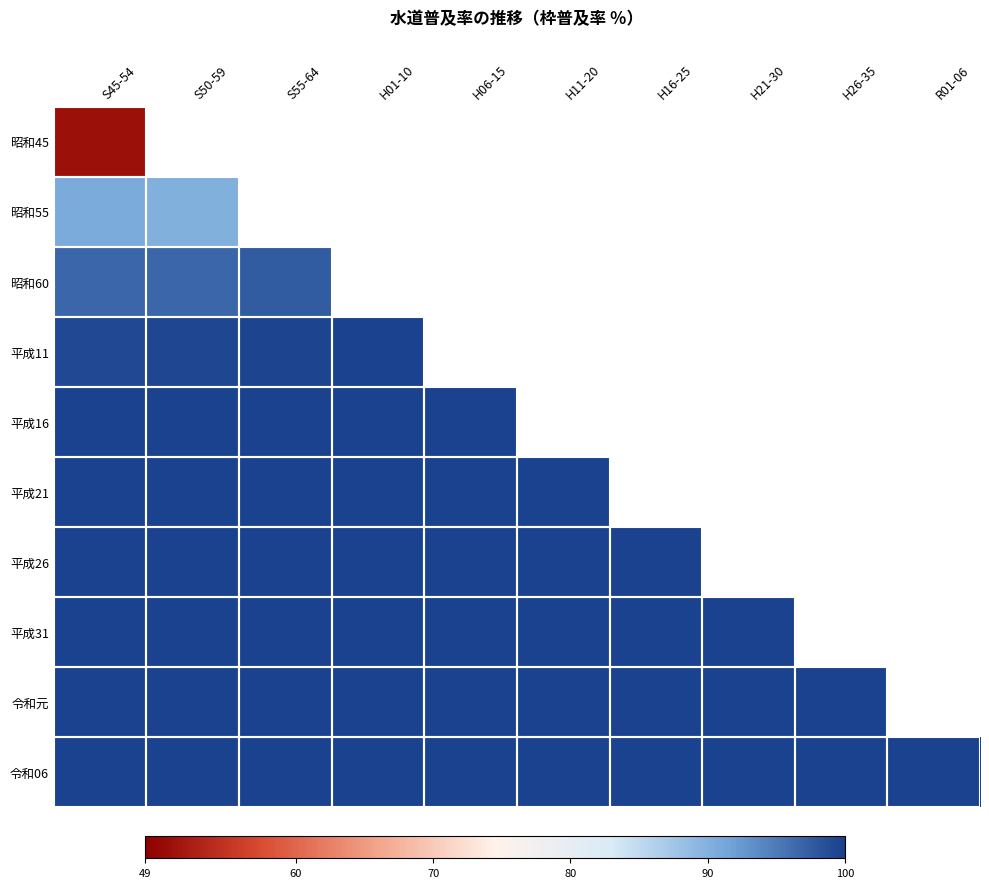

Between S50-59 and H06-15, which is larger?

S50-59